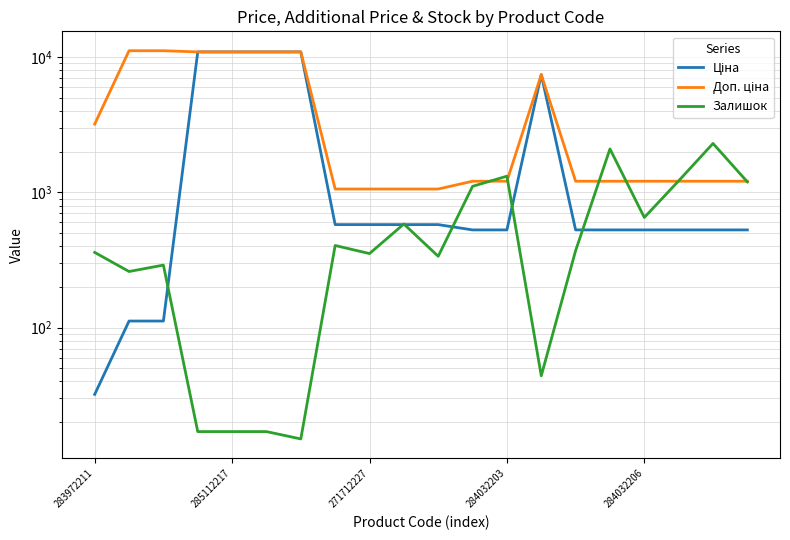

How many data points in Залишок are less than 371?

10